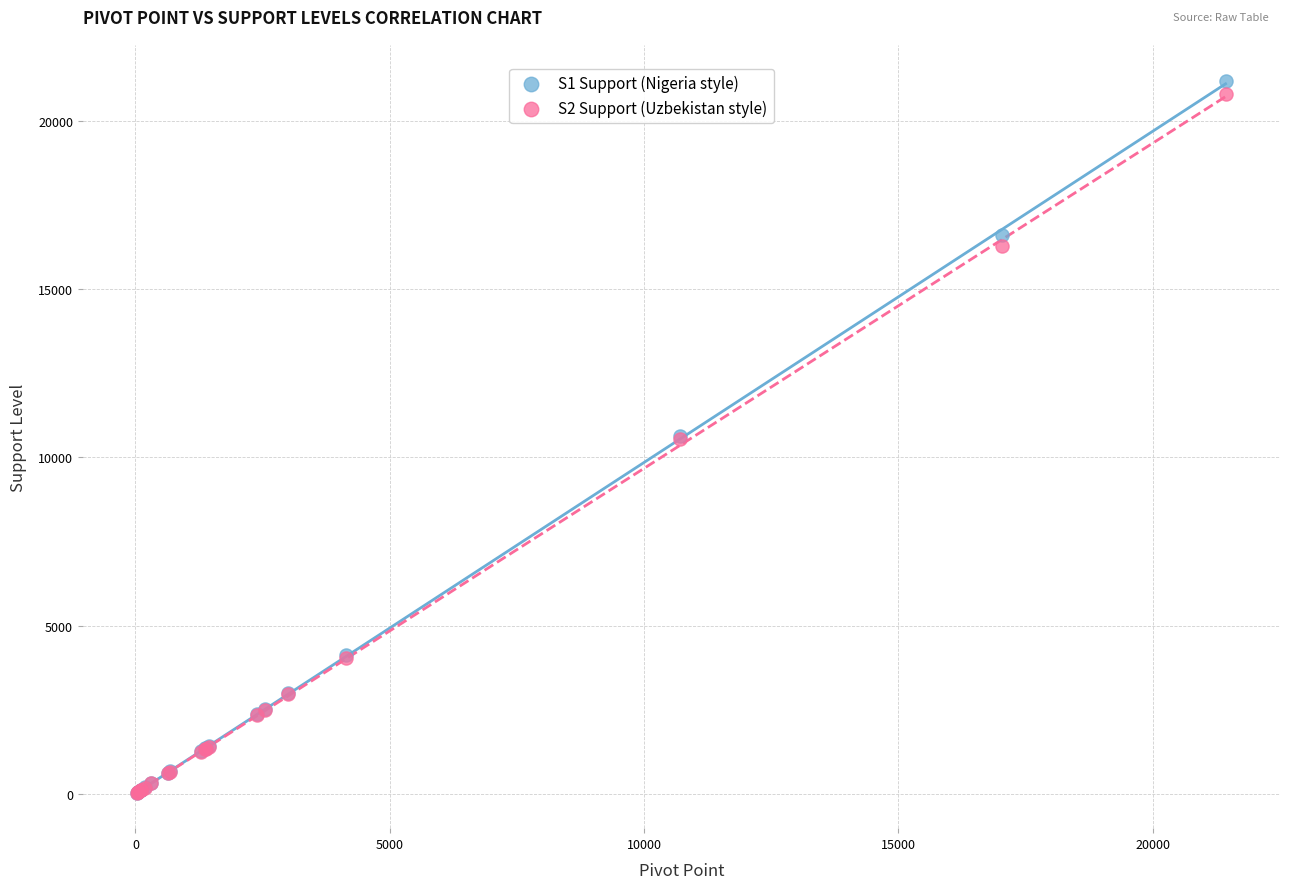

Which series has the largest Y range (max minus min)?

S1 Support (Nigeria style)